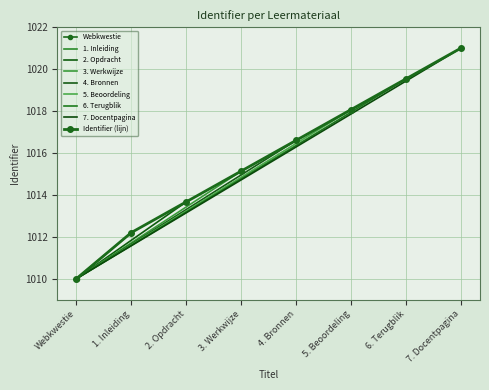

What is the difference between the values at 1. Inleiding and 5. Beoordeling?

5.9